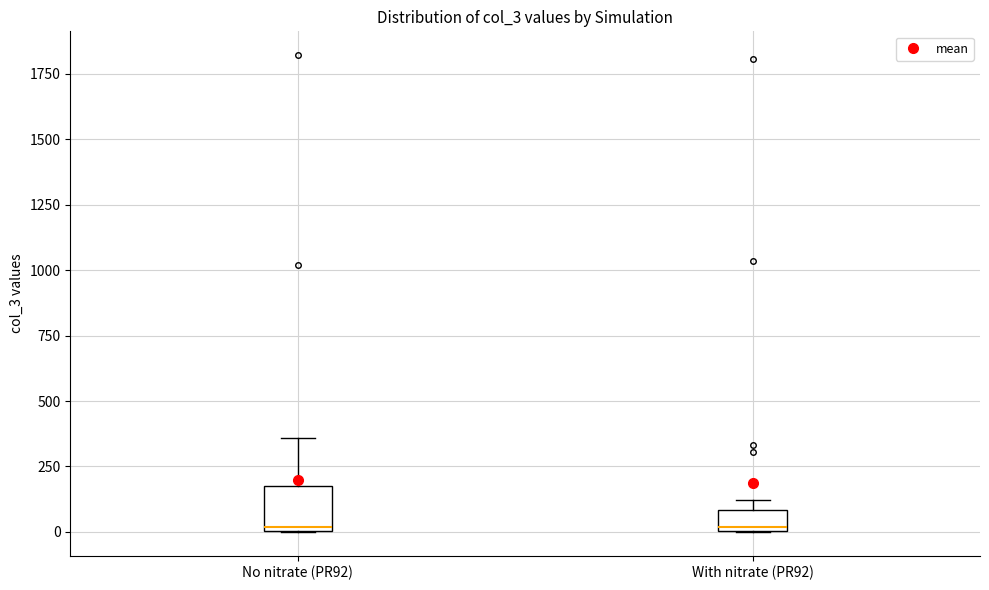

Where is the upper edge of the box for With nitrate (PR92) on the y-axis? The values are not printed on the chart, so give them approximately, as read against the axis.

100